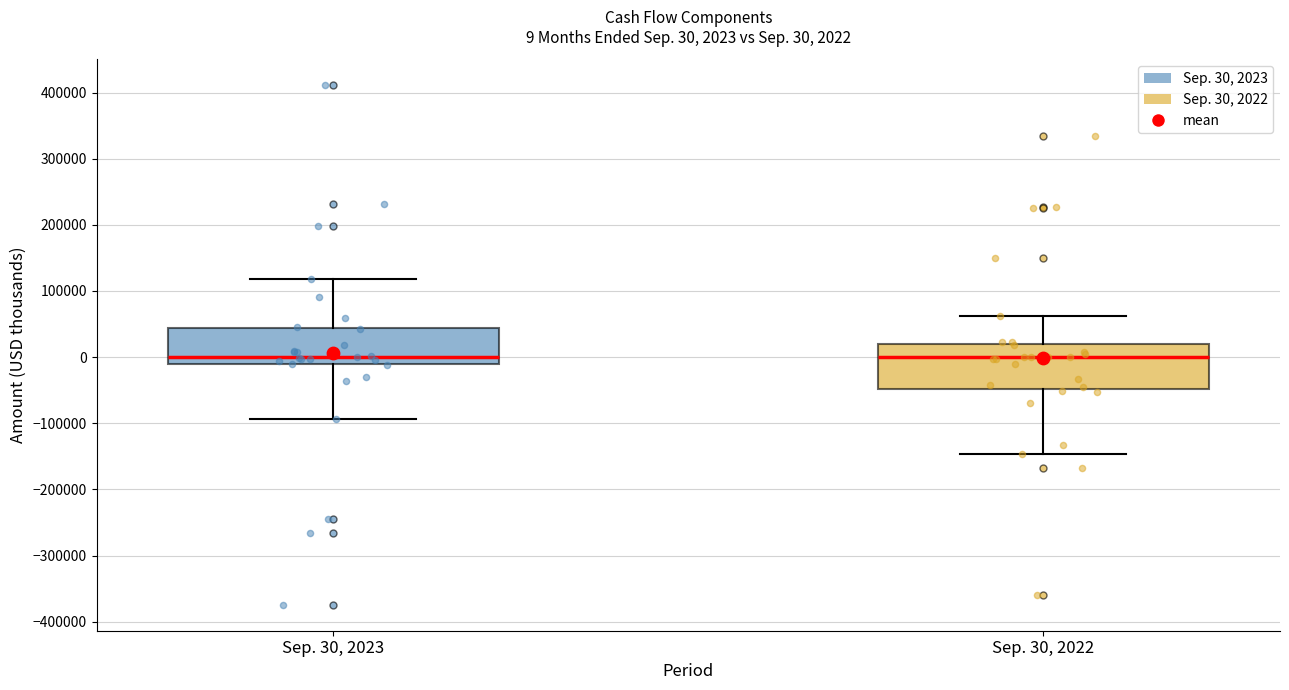

Comparing the boxes themselves (not the whiskers), which one is the tallest?

Sep. 30, 2022